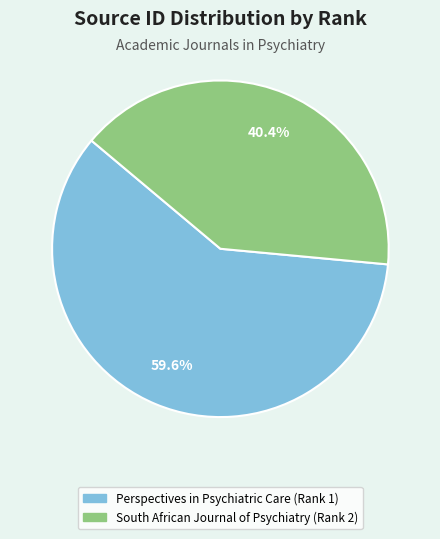

To the nearest percent, what is the difference between the largest and smallest slice percentages?

19%